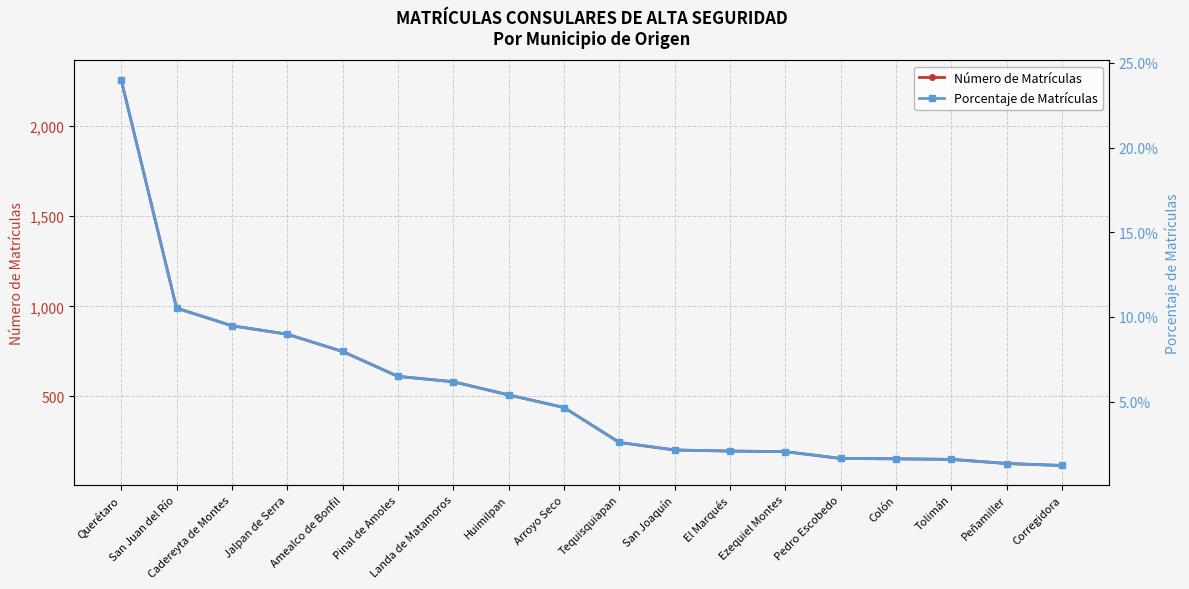

True or false: Porcentaje de Matrículas and Número de Matrículas intersect in this chart.

False